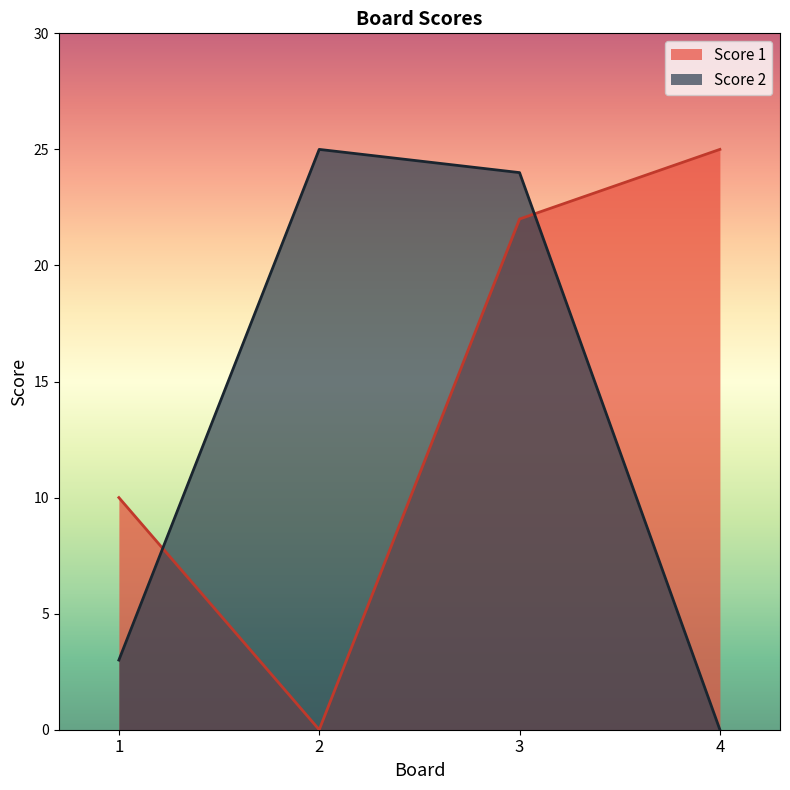

What is the difference between the second highest and second lowest values in the Score 2 series?

21